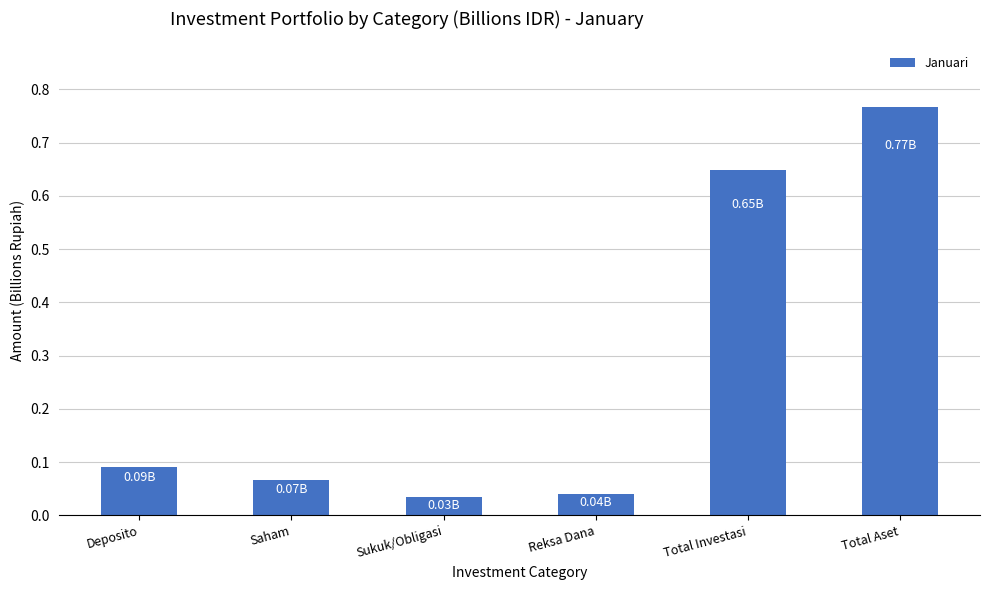

What is the average value?

0.3